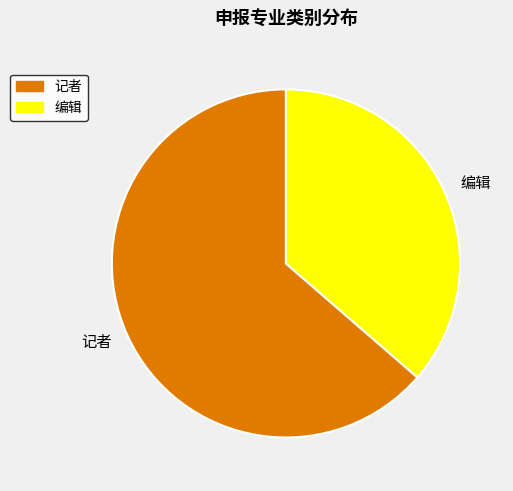

Is it true that 编辑 is 36% of the pie?

True